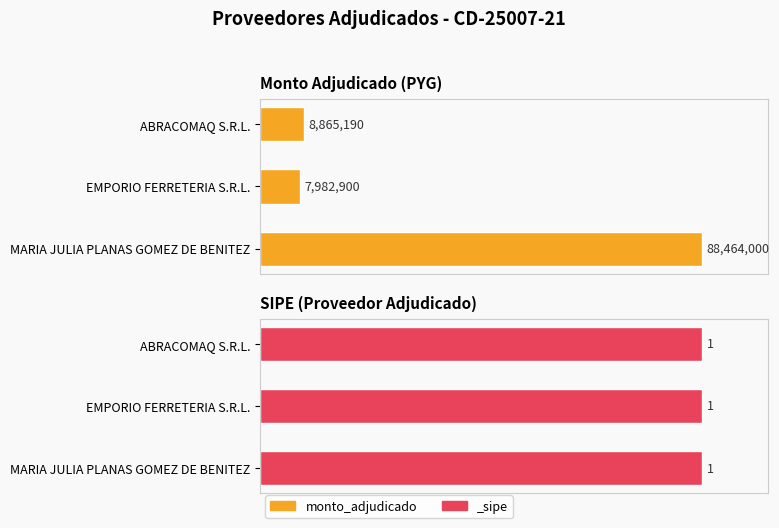

The chart shows a value of 7982900 at EMPORIO FERRETERIA S.R.L.. True or false?

True